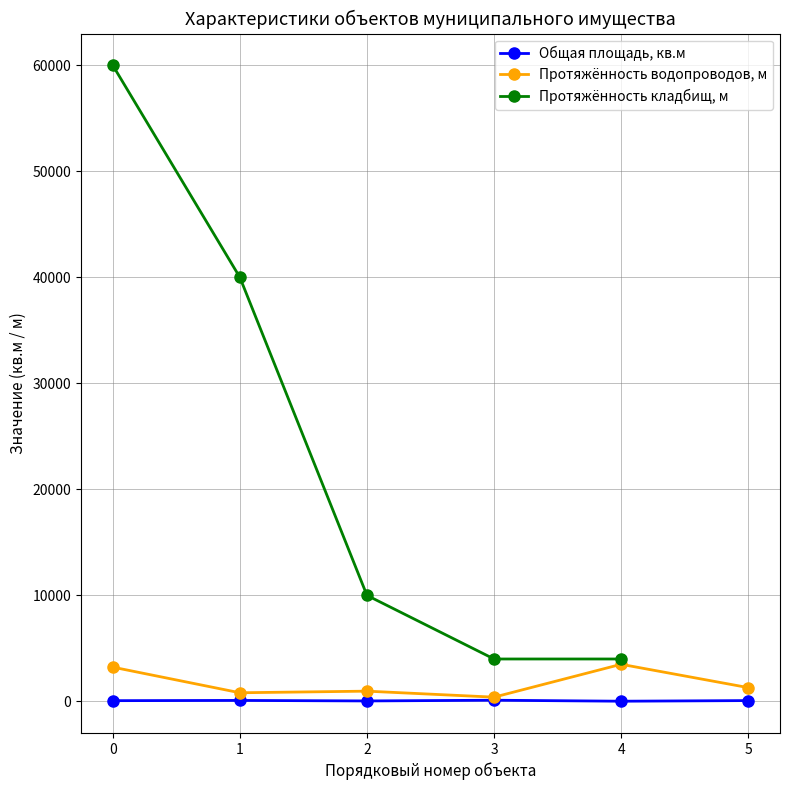

True or false: Общая площадь, кв.м has a value of 68.4 at 0.

True